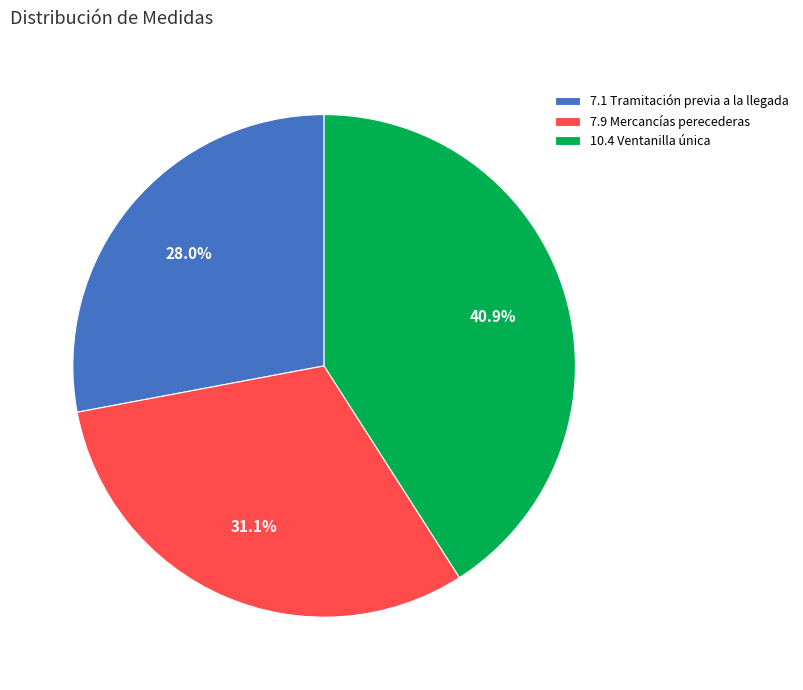

Rank the categories by value from lowest to highest.

7.1 Tramitación previa a la llegada, 7.9 Mercancías perecederas, 10.4 Ventanilla única